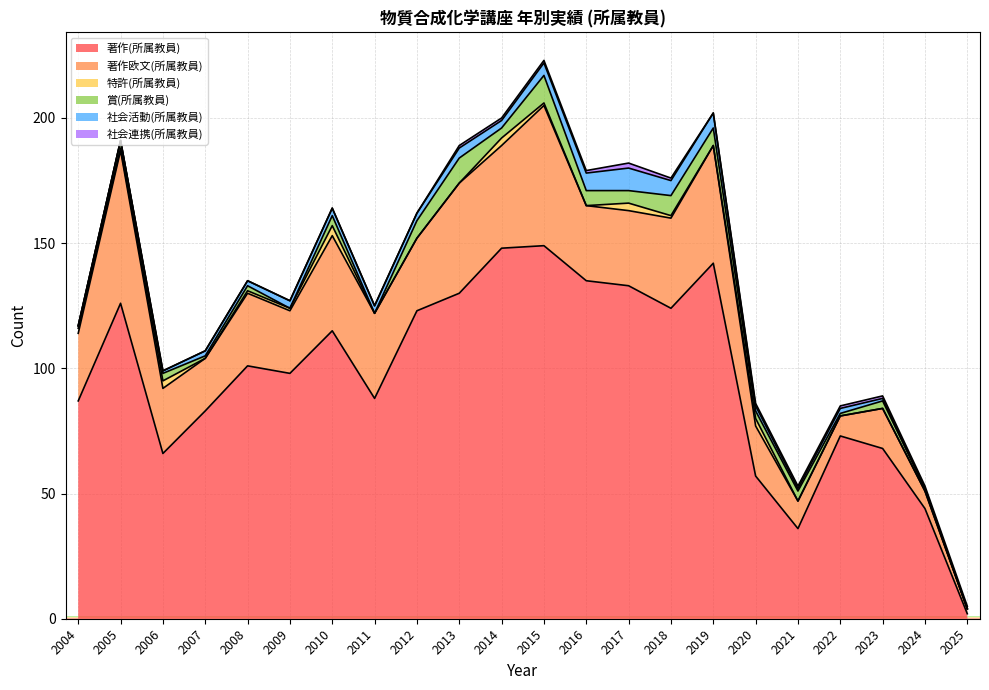

What is the total value across all series at 2005?

191